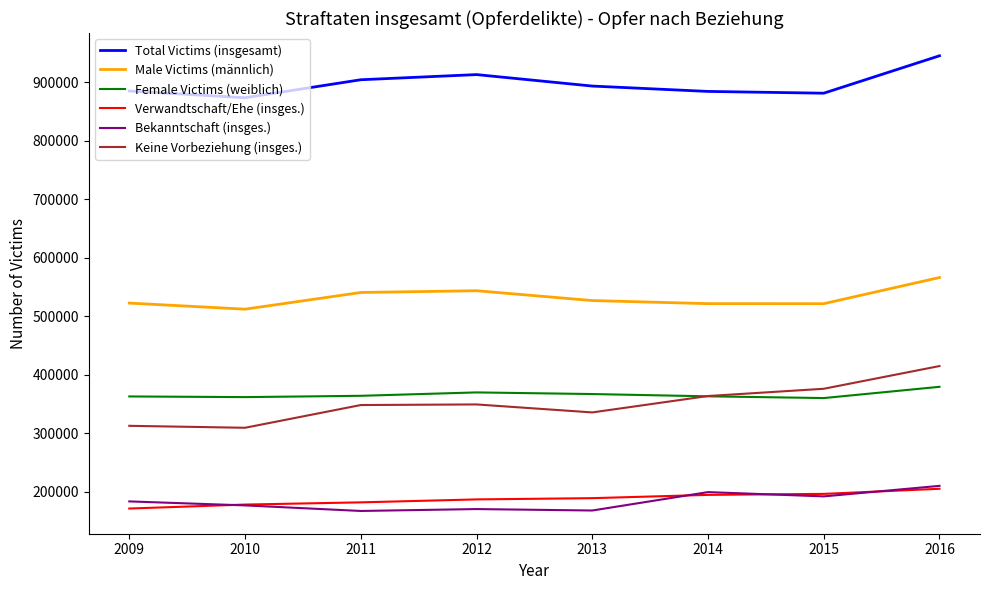

True or false: Male Victims (männlich) and Total Victims (insgesamt) intersect in this chart.

False